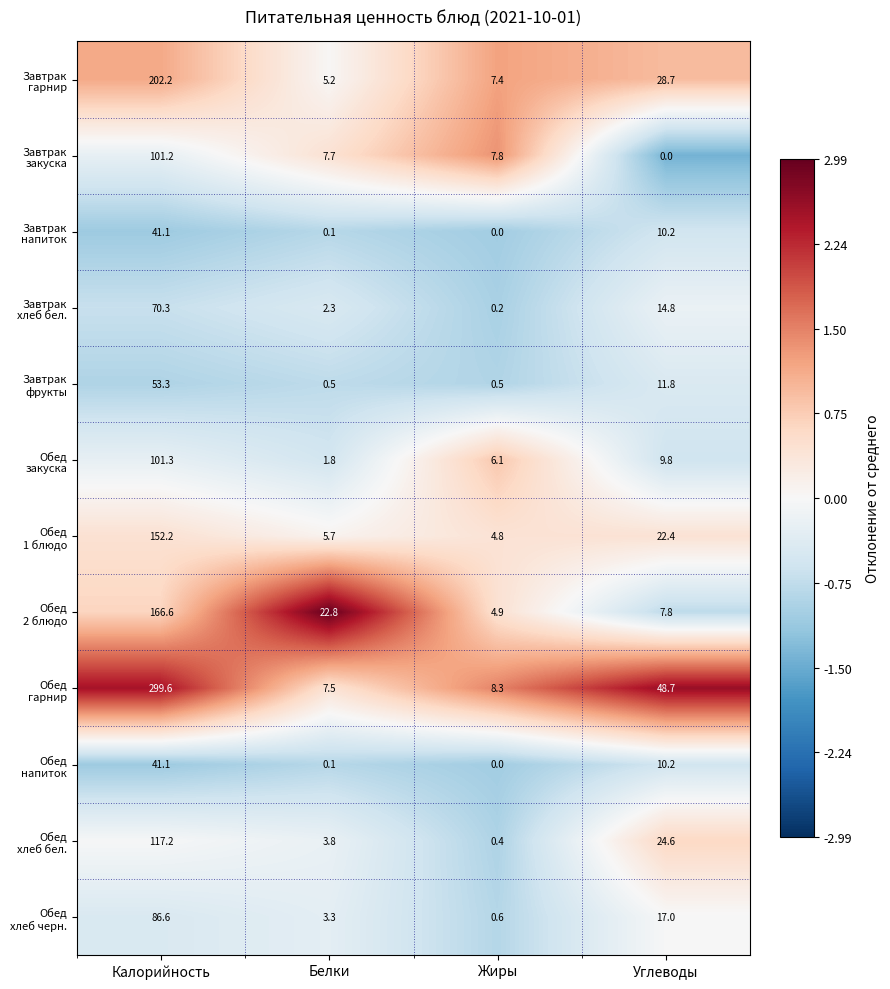

What is the total value across all series at Белки?

60.8